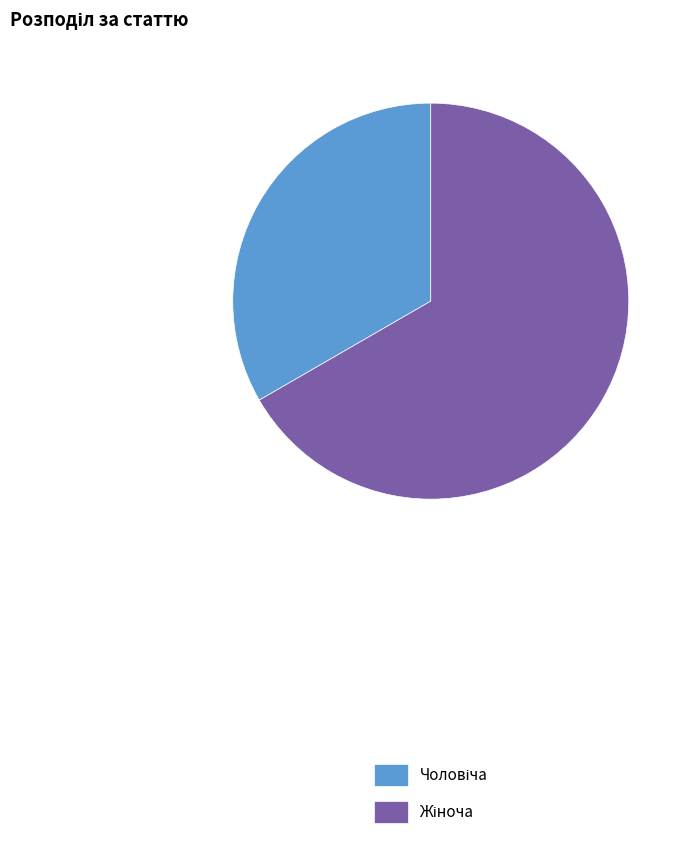

True or false: Чоловіча accounts for 33% of the total.

True